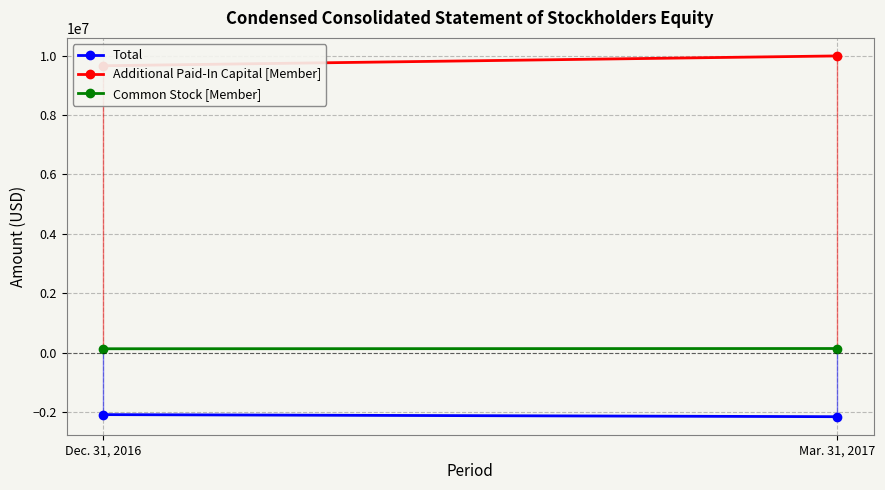

Reading left to right, list all the values displayed in this chart.

Total: Dec. 31, 2016=-2092060	Mar. 31, 2017=-2161753
Additional Paid-In Capital [Member]: Dec. 31, 2016=9664168	Mar. 31, 2017=9994963
Common Stock [Member]: Dec. 31, 2016=127463	Mar. 31, 2017=135463